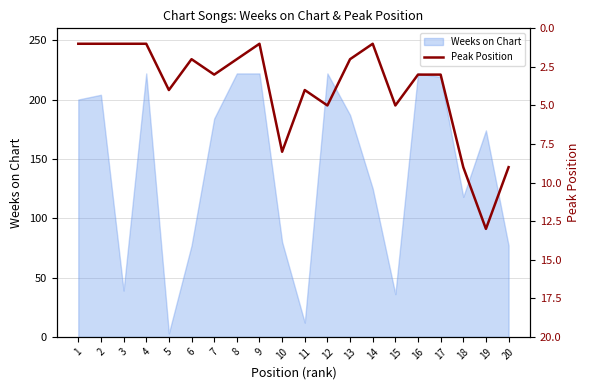

Rank the categories by value from lowest to highest.

1, 2, 3, 4, 9, 14, 6, 8, 13, 7, 16, 17, 5, 11, 12, 15, 10, 18, 20, 19